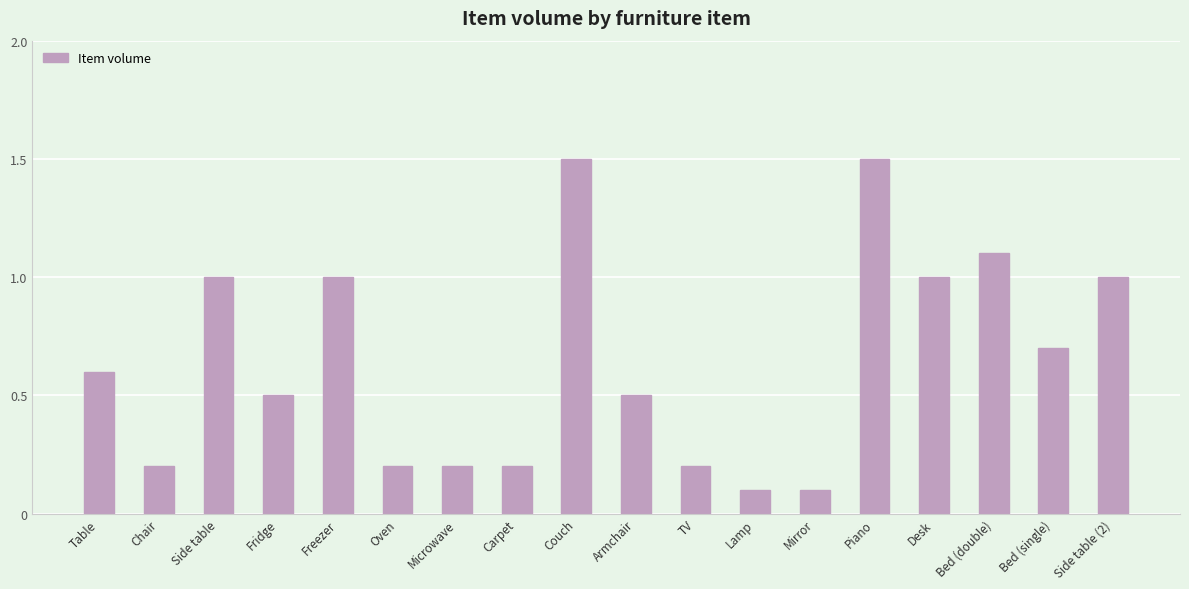

What is the difference between the maximum and second lowest values?

1.4